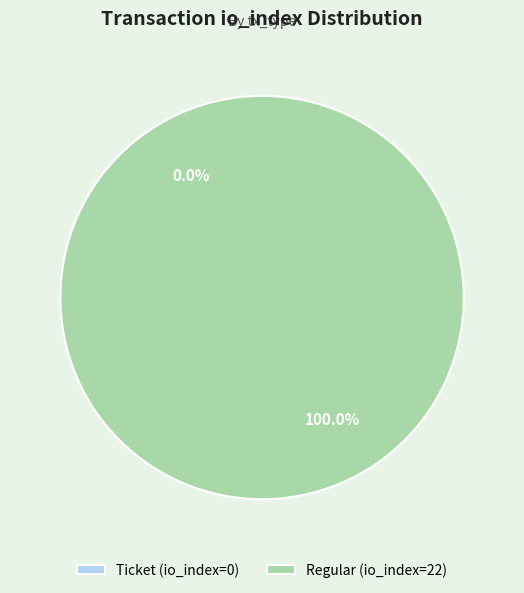

How many slices are in this pie chart?

2